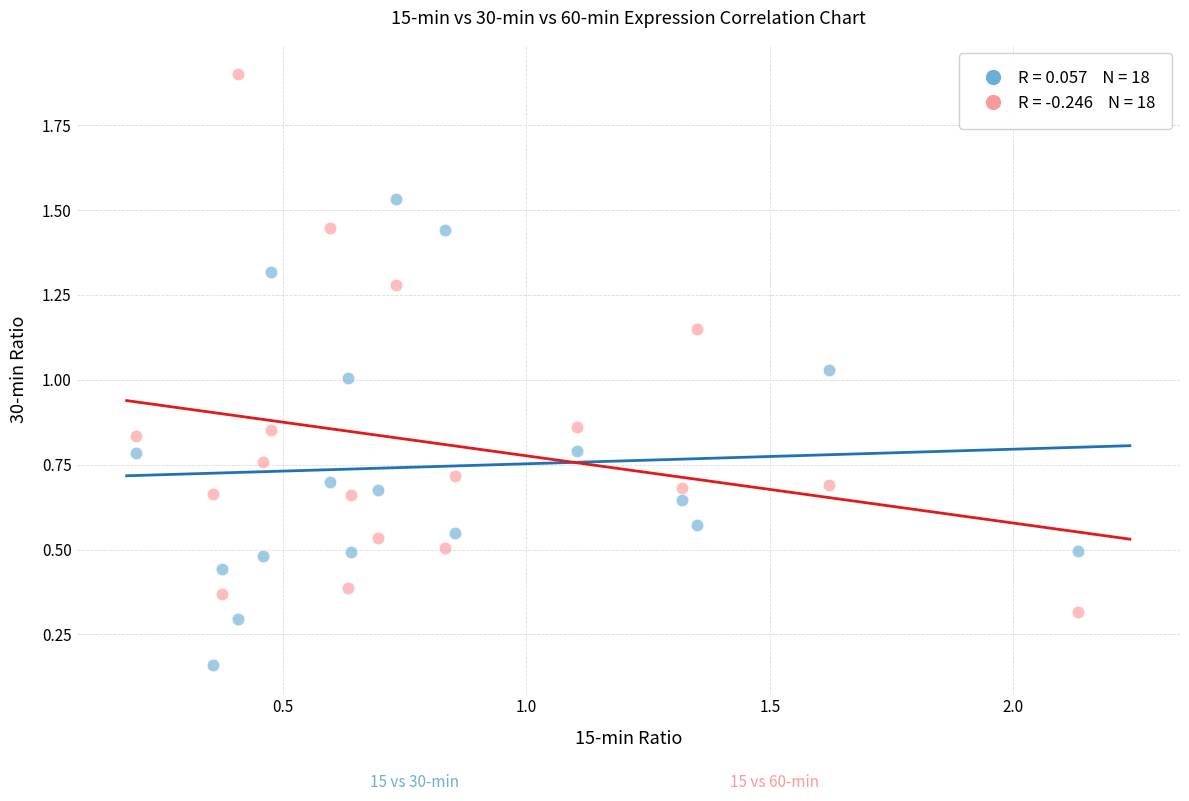

Across all data points, what is the range of X values (max minus min)?

1.9